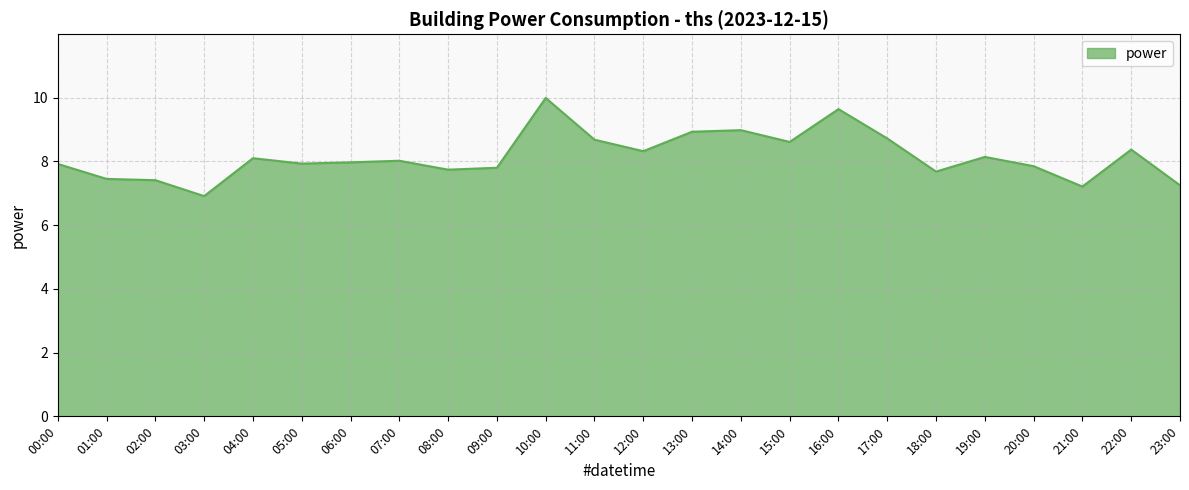

What is the difference between the maximum and second lowest values?

2.8